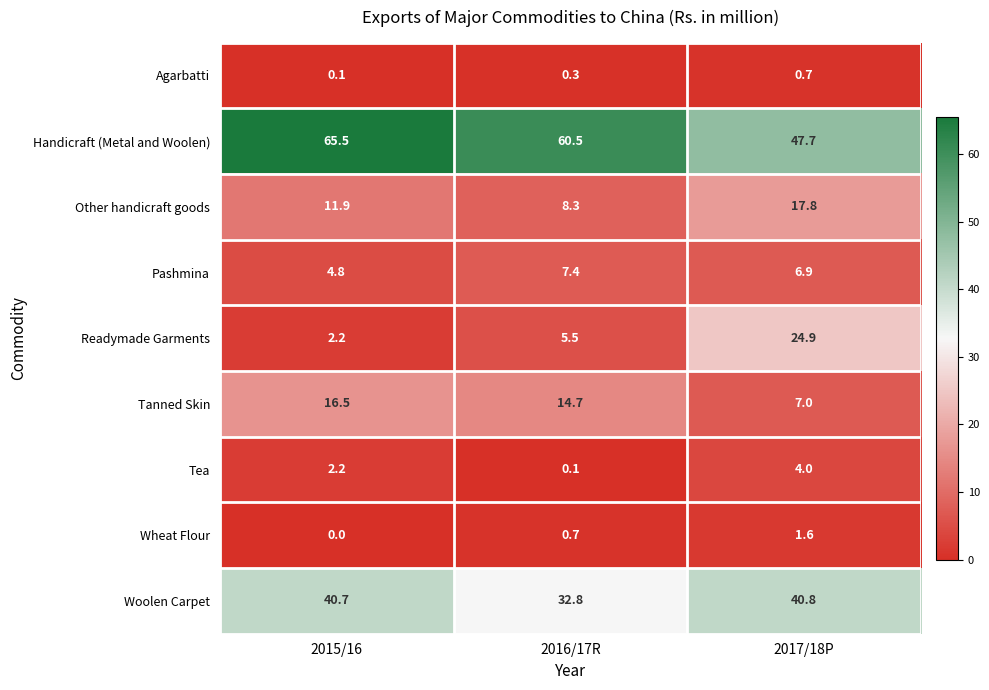

Read the Wheat Flour value at 2016/17R.

0.7